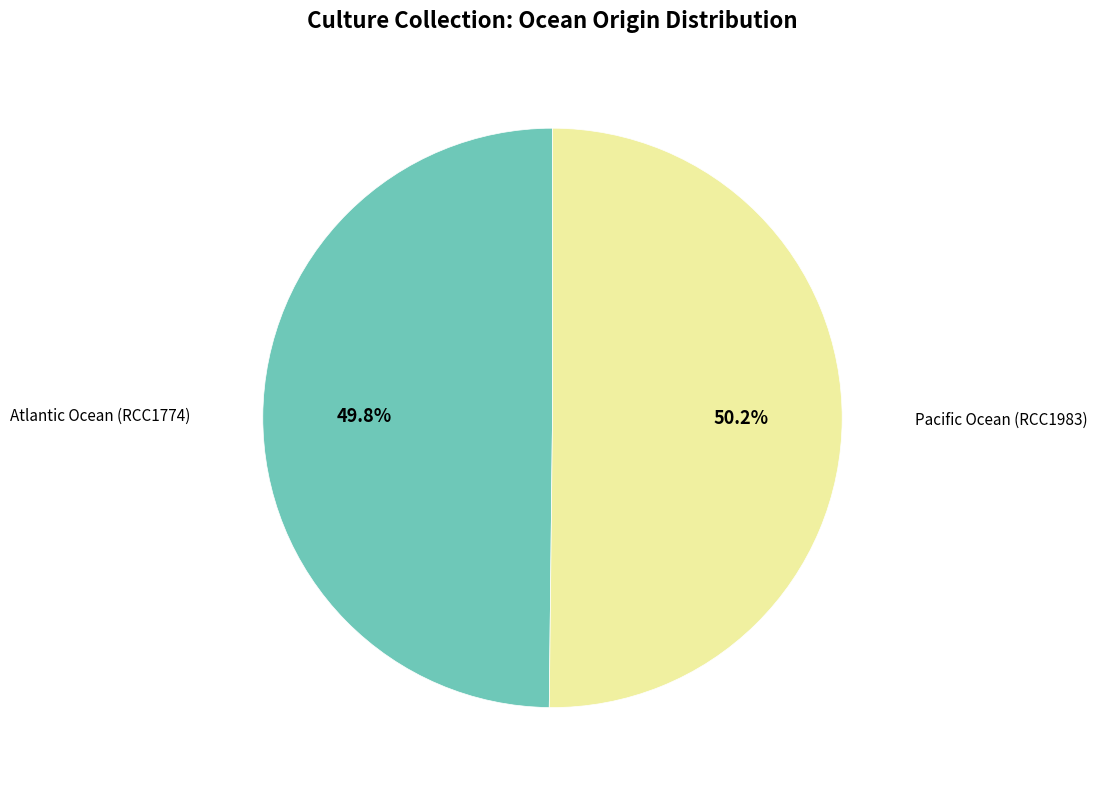

Does any single category account for the majority?

Yes